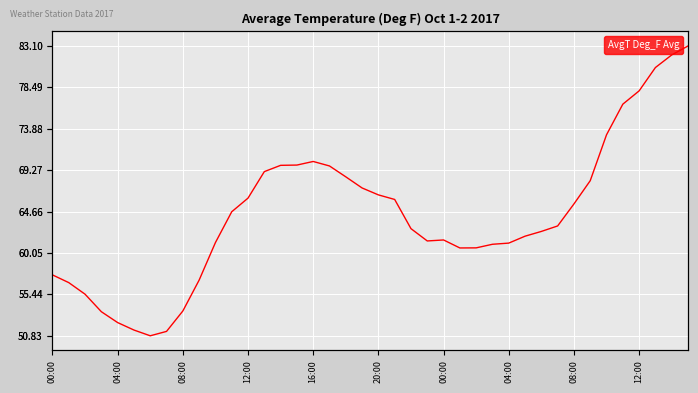

At which label is the value closest to 66?

21